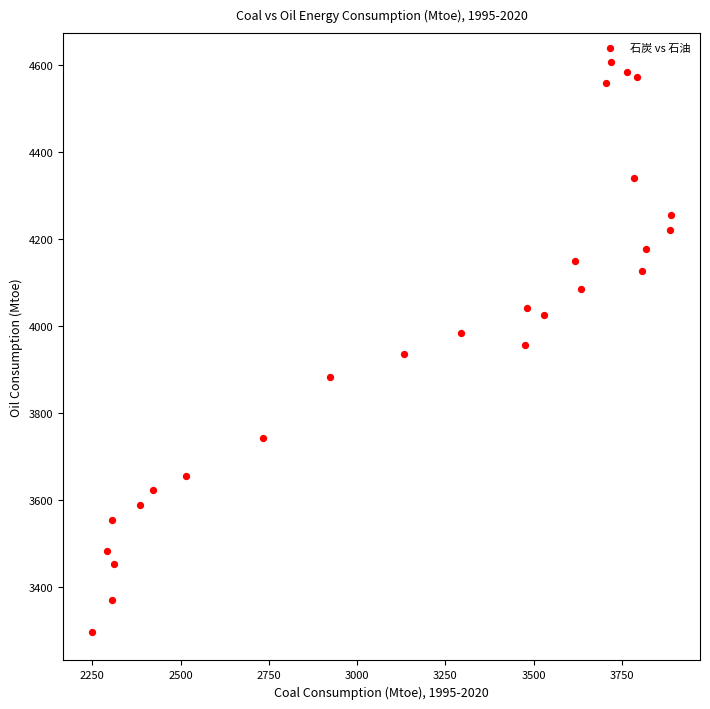

What is the range of Y values (max minus min)?

1309.3